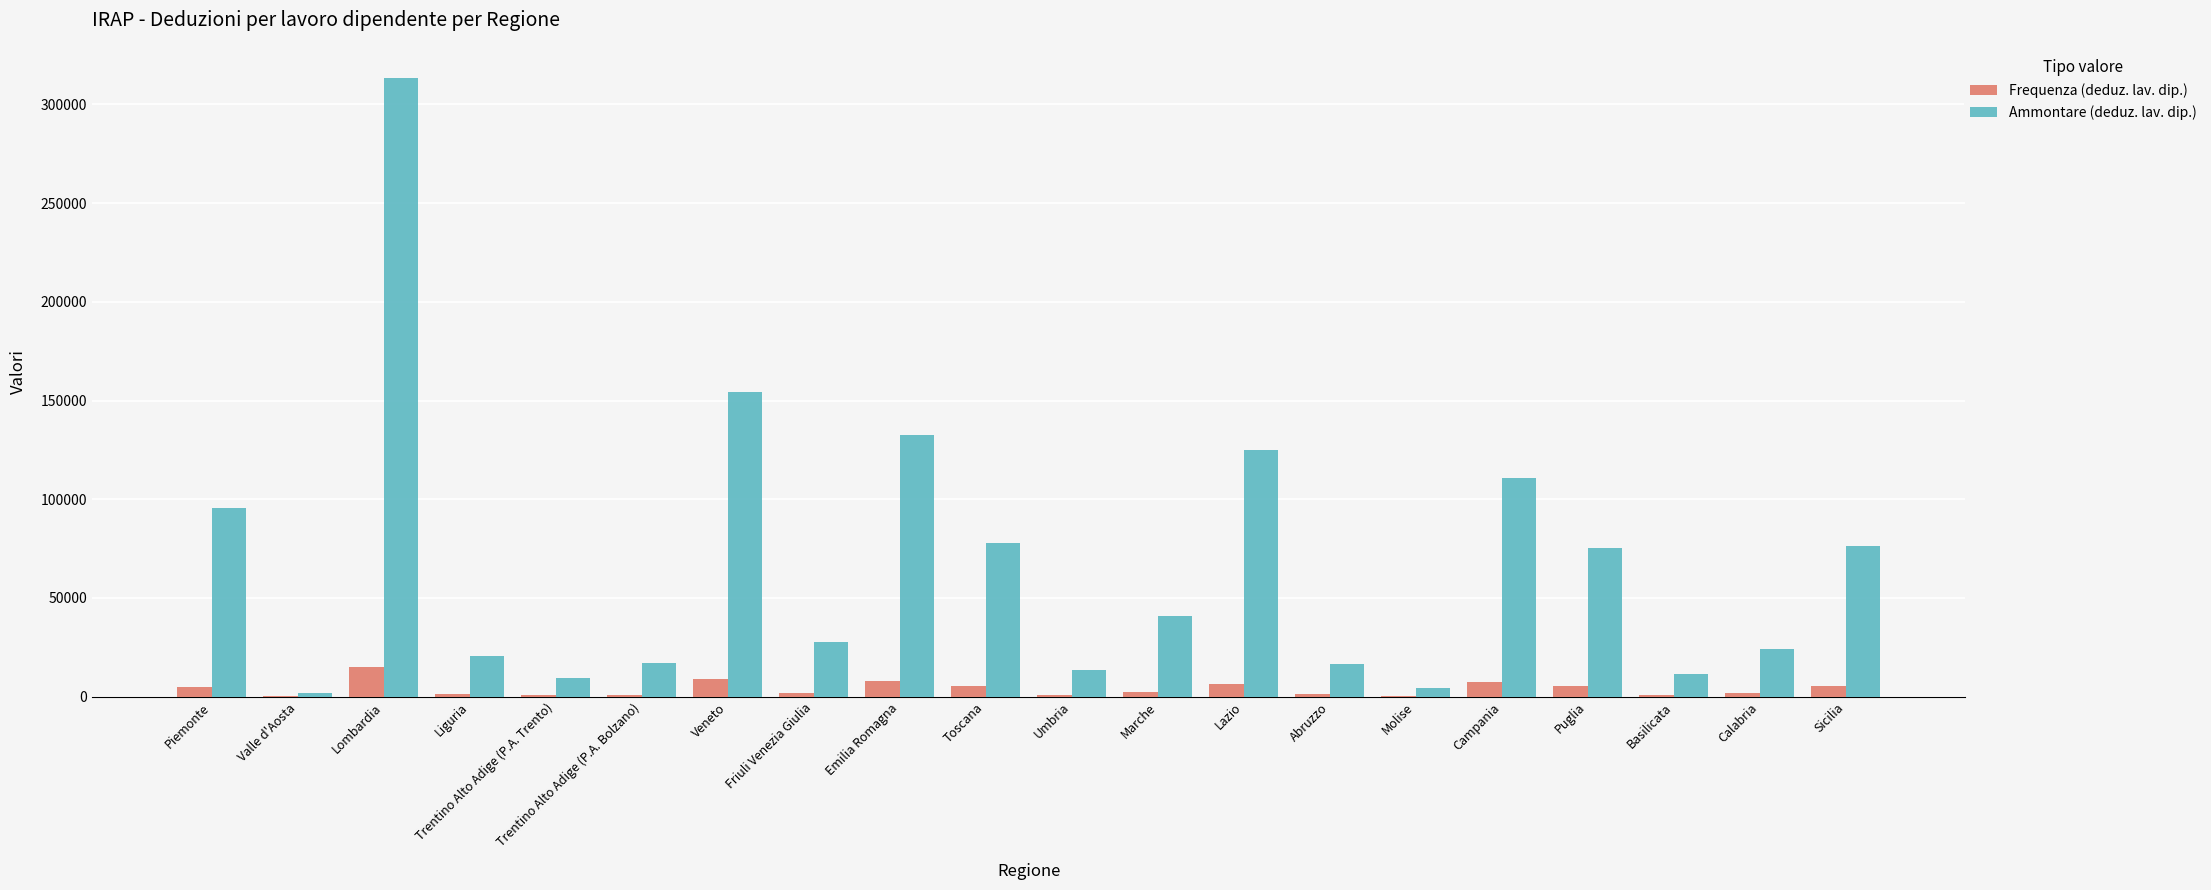

Is the value of Frequenza (deduz. lav. dip.) at Marche greater than the value of Ammontare (deduz. lav. dip.) at Trentino Alto Adige (P.A. Trento)?

No